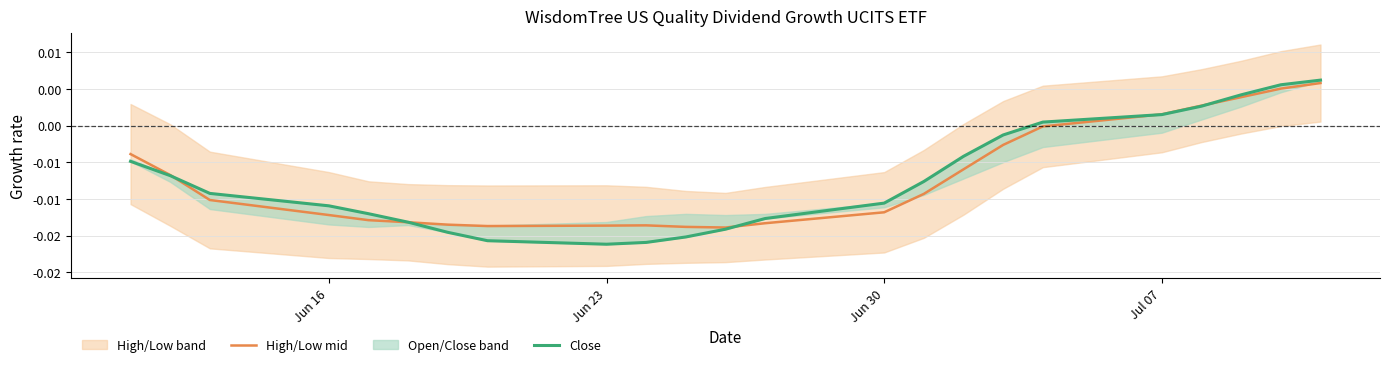

Which series has the largest range (max minus min)?

Close